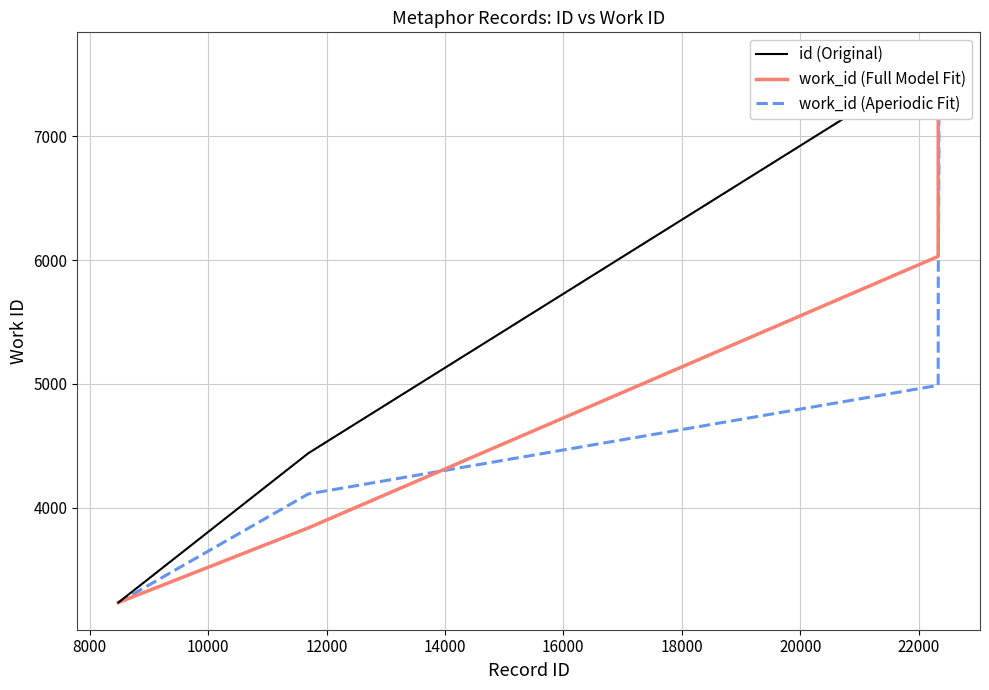

What is the maximum value shown in the chart?

7622.0